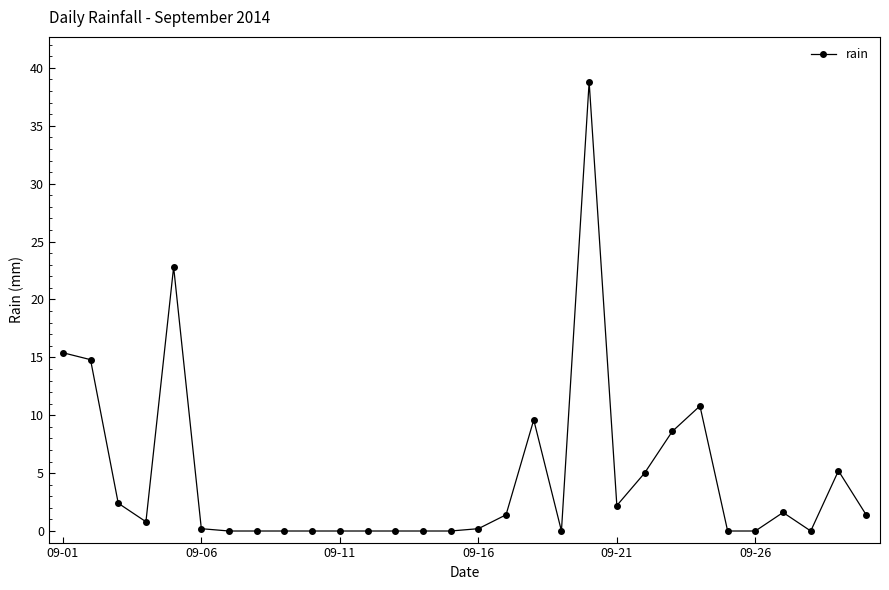

True or false: there are more than 0 points higher than both neighbors.

True